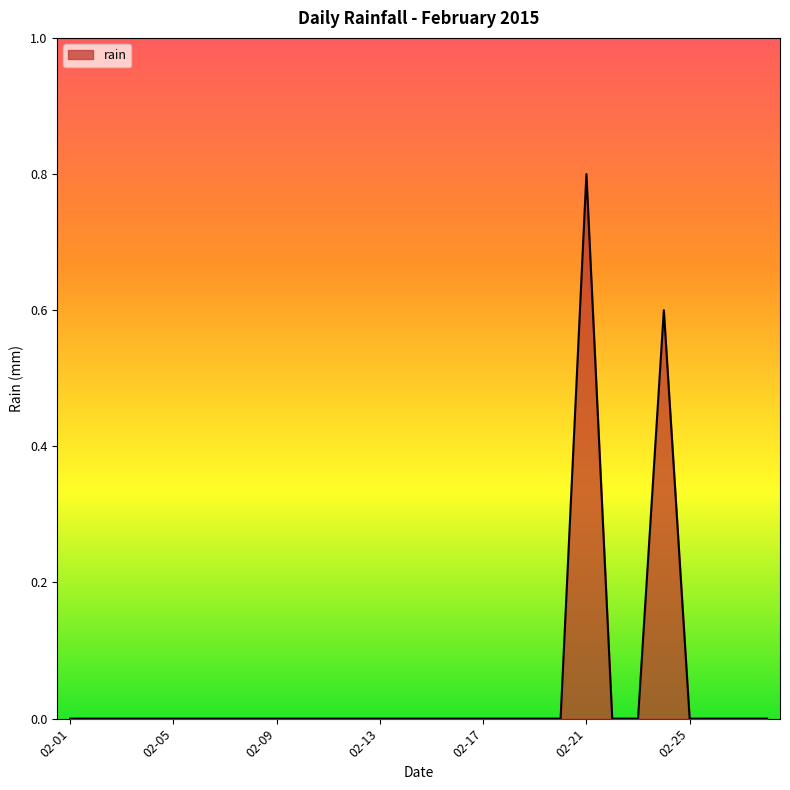

Count the values in the range 0 to 1.

28